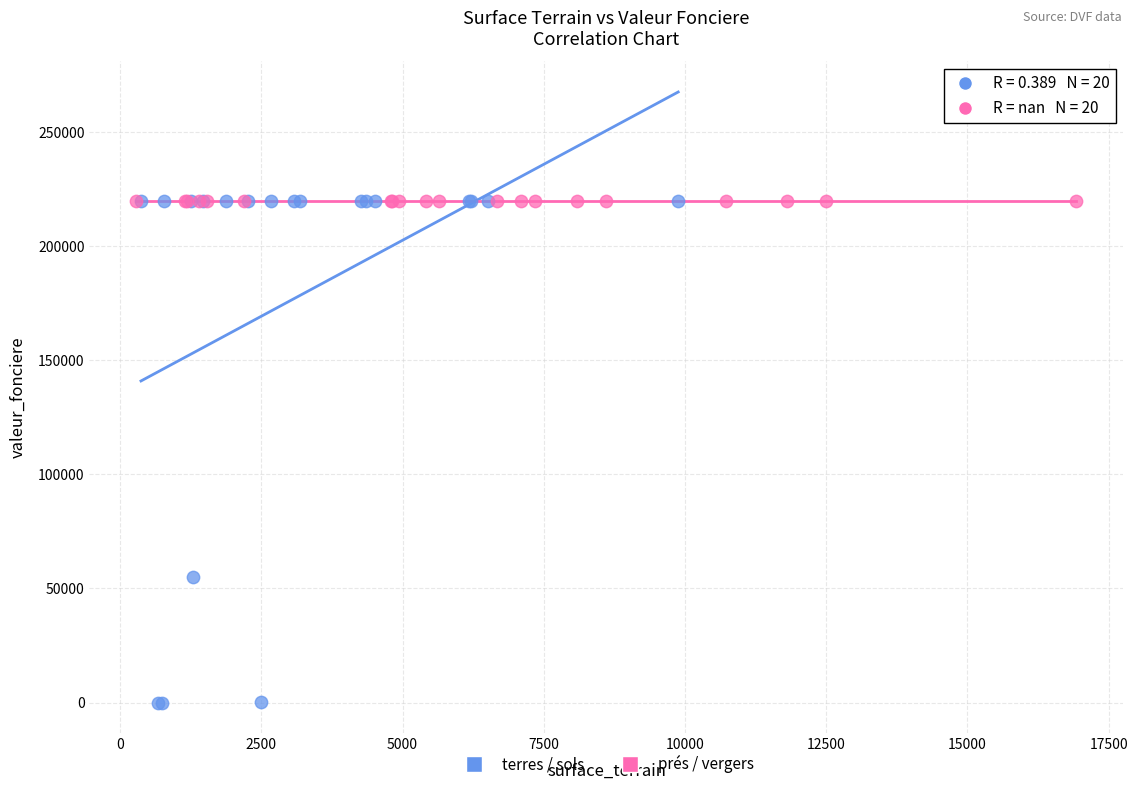

What are all the series names shown in the legend?

terres / sols, prés / vergers